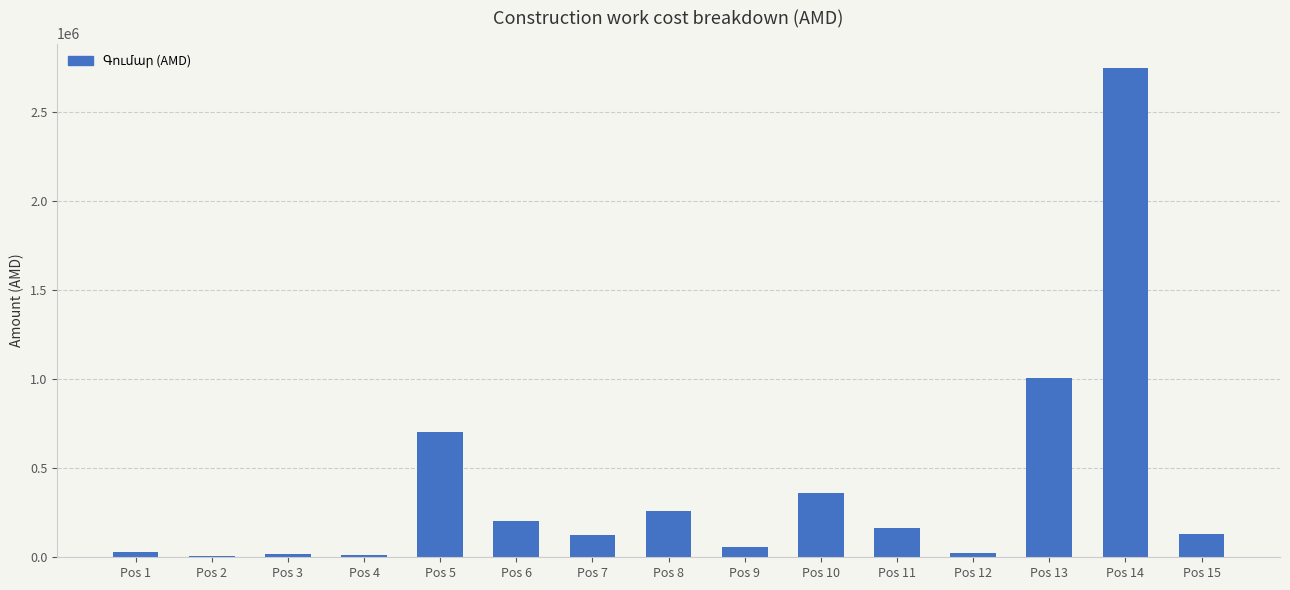

What is the sum of all values?

5846190